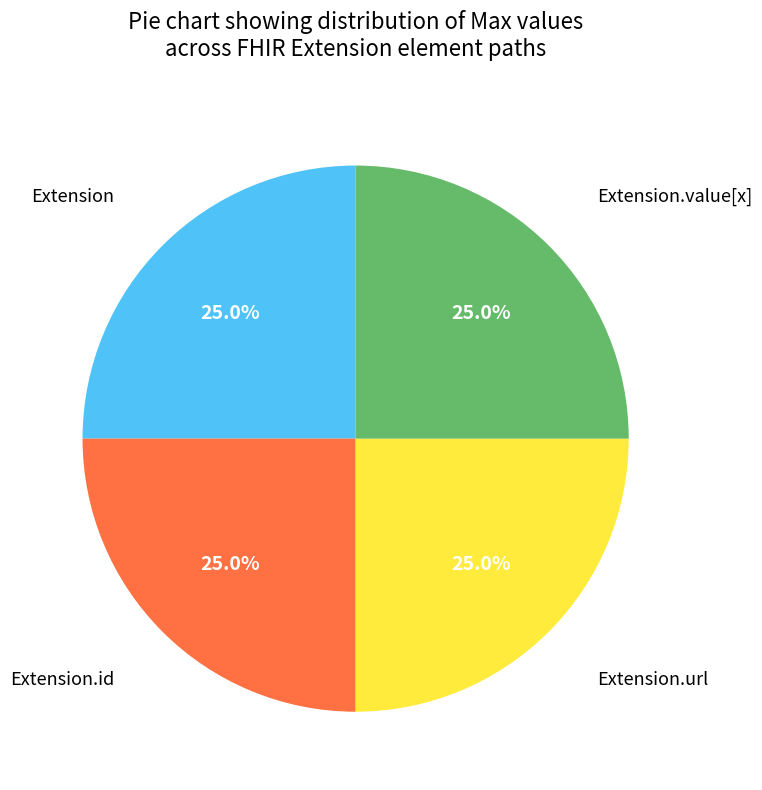

Is there a majority slice in this chart?

No